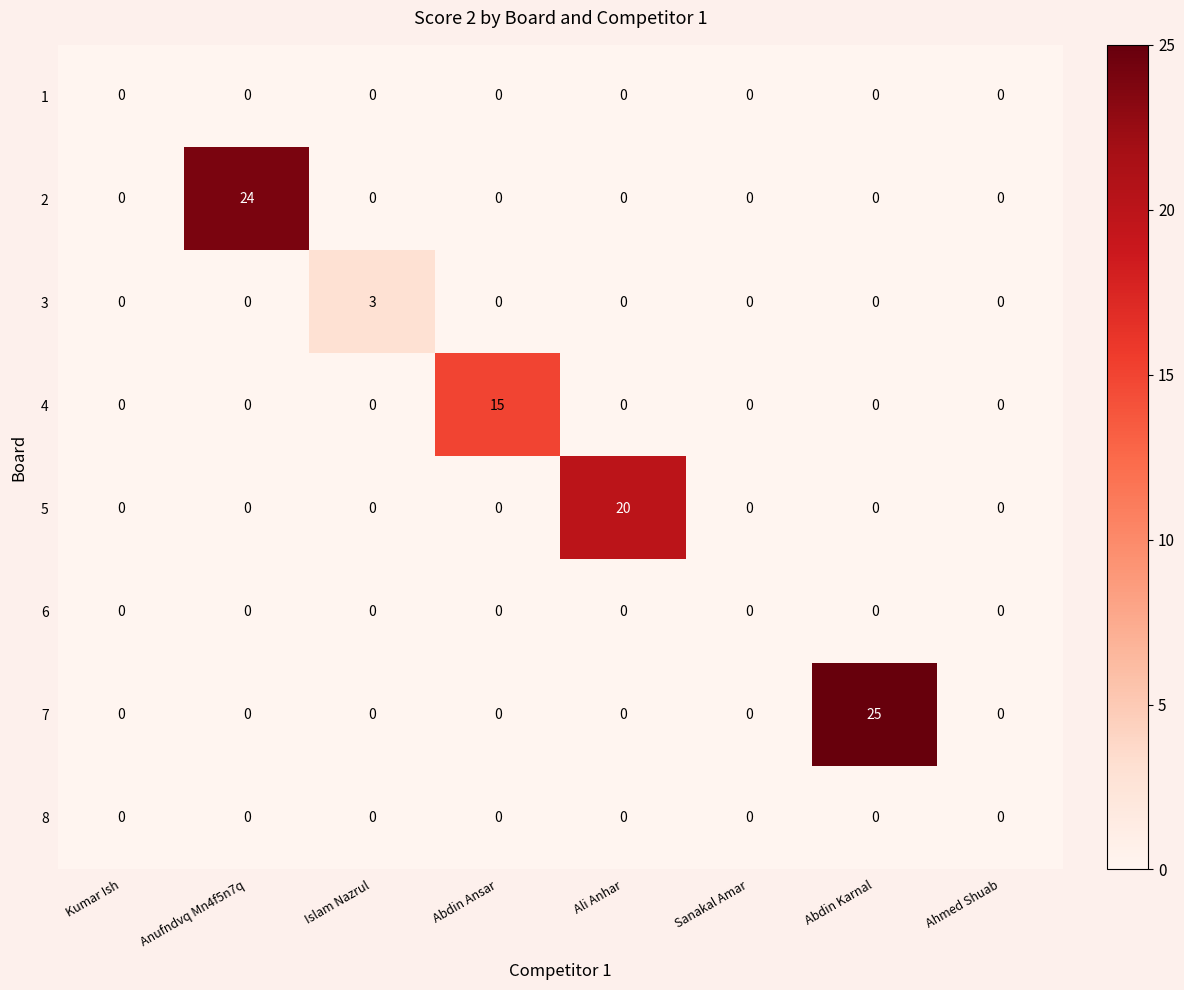

Which series has the largest range (max minus min)?

7